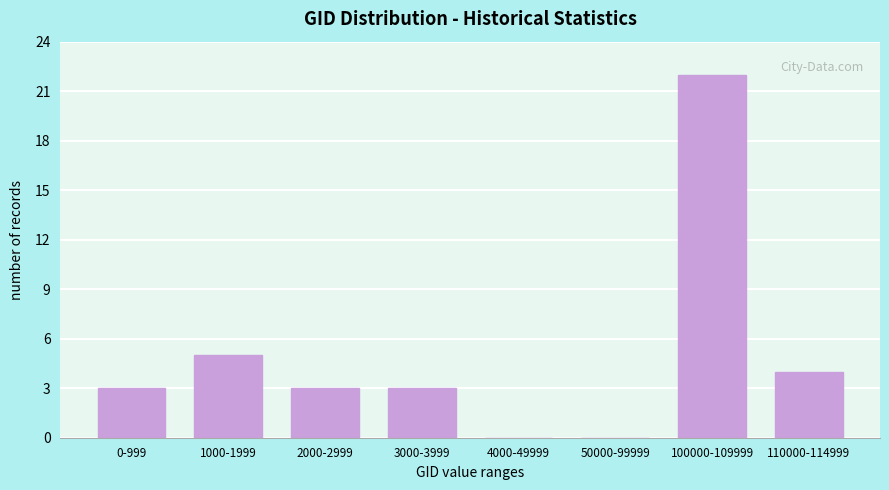

Reading left to right, list all the values displayed in this chart.

0-999=3	1000-1999=5	2000-2999=3	3000-3999=3	4000-49999=0	50000-99999=0	100000-109999=22	110000-114999=4